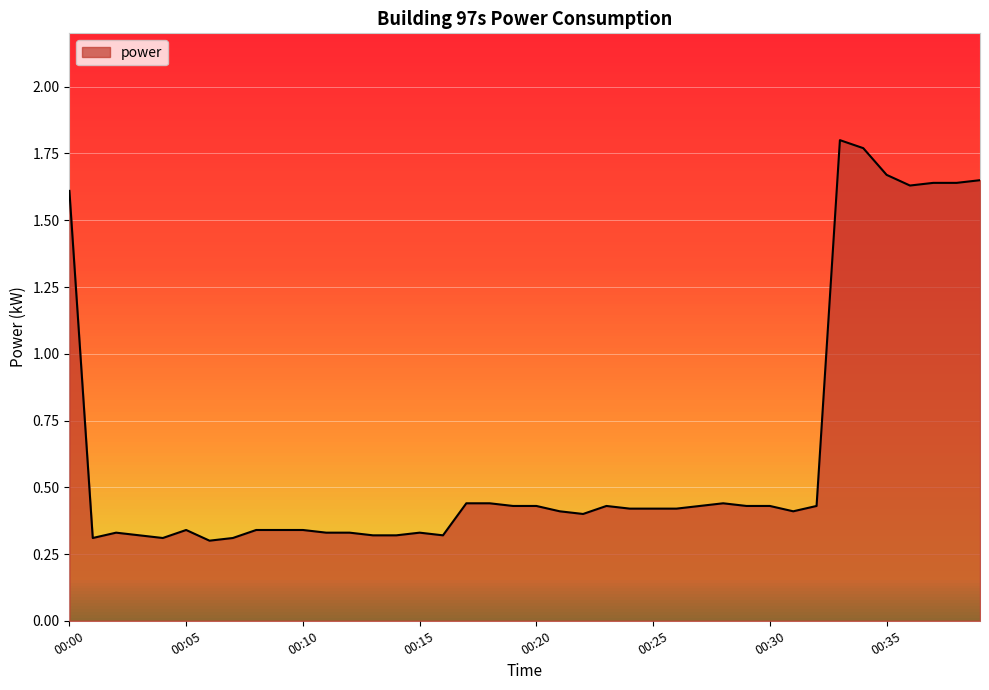

What is the difference between the maximum and minimum values?

1.5